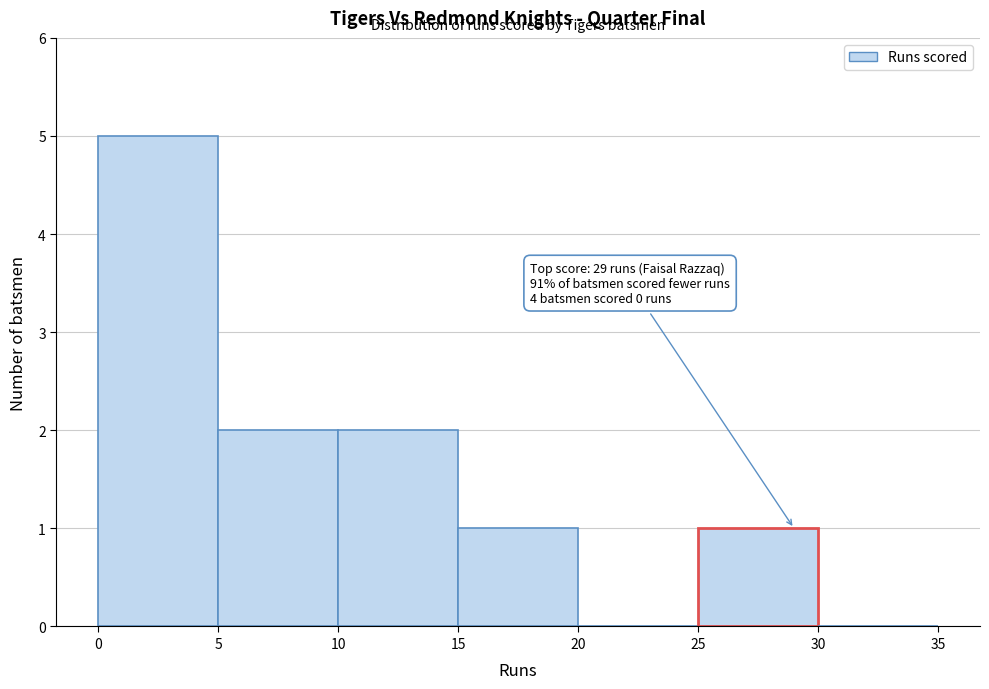

Which range on the x-axis has the tallest bar?

0 to 5